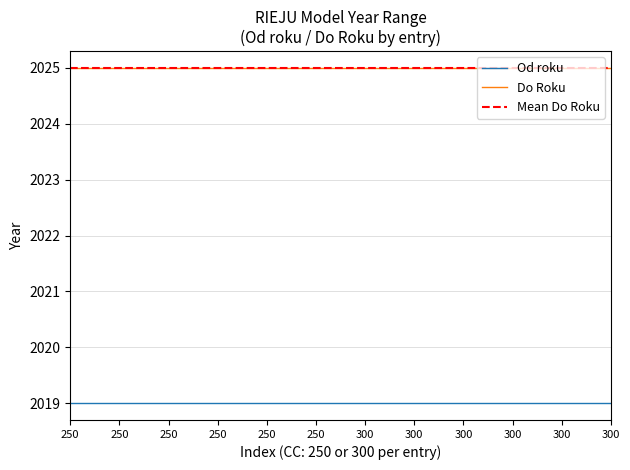

Which series has the largest total across all categories?

Do Roku